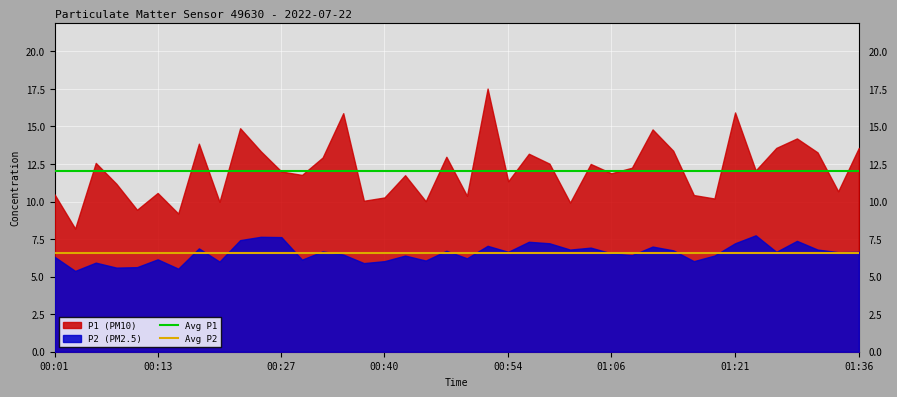

How many series are shown in this chart?

2